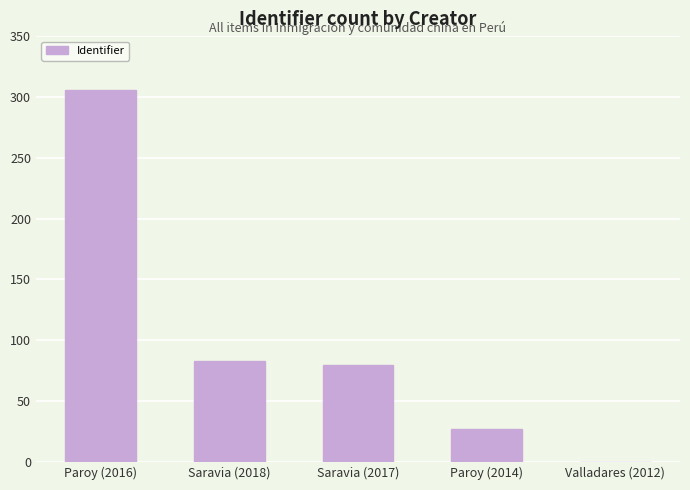

Reading left to right, transcribe all the data shown in this chart.

306	83	80	27	0